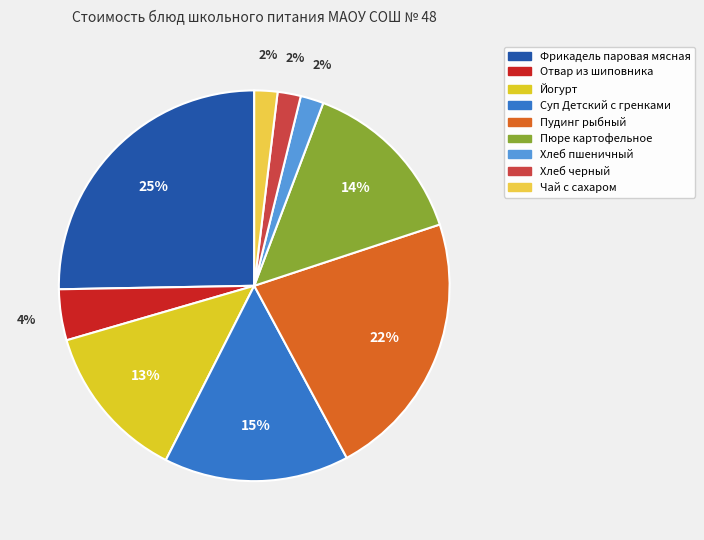

True or false: Пудинг рыбный accounts for 14% of the total.

False